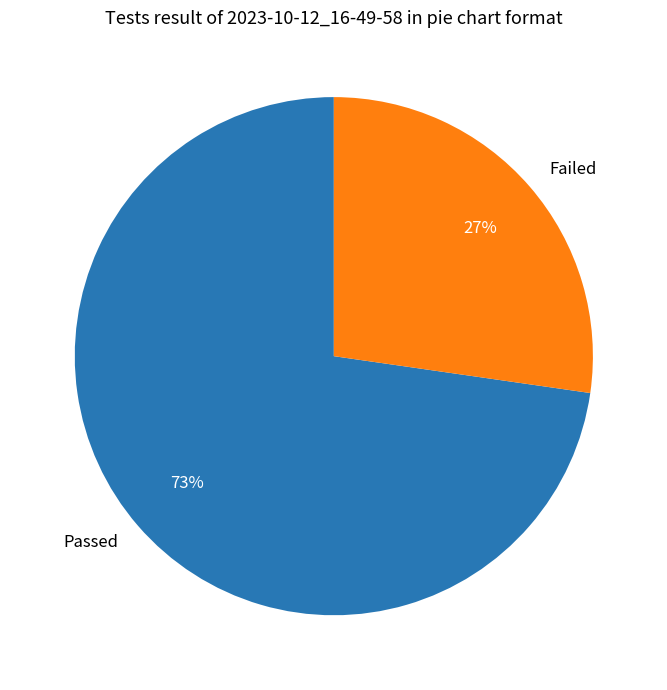

Is it true that Failed is 27% of the pie?

True